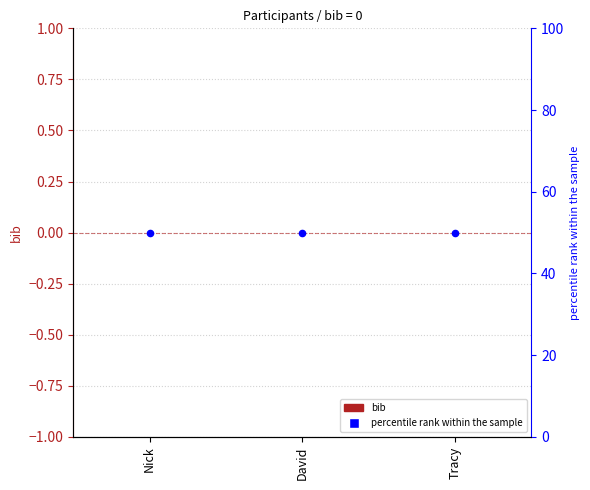

What are all the series names shown in the legend?

bib, percentile rank within the sample